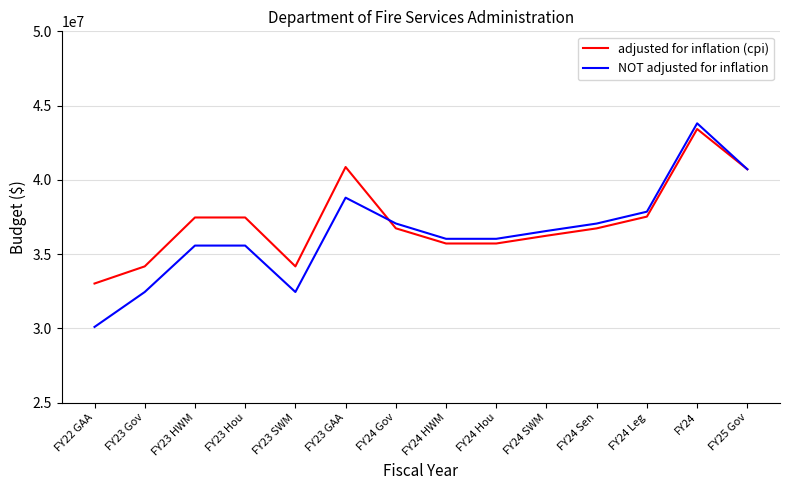

What value does the NOT adjusted for inflation series have at FY23 SWM, to the nearest 10?

32444910